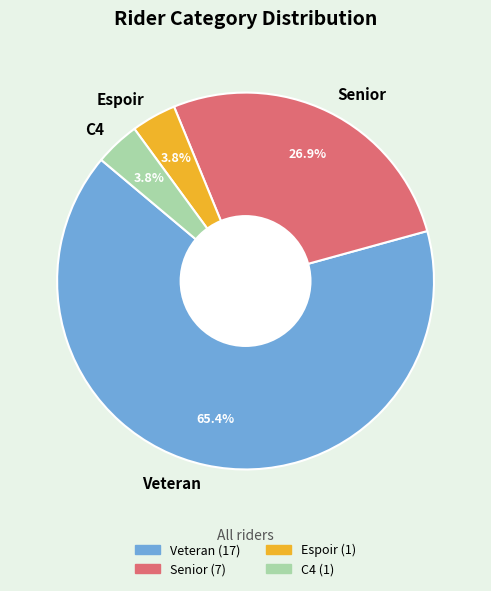

True or false: Veteran accounts for 65% of the total.

True